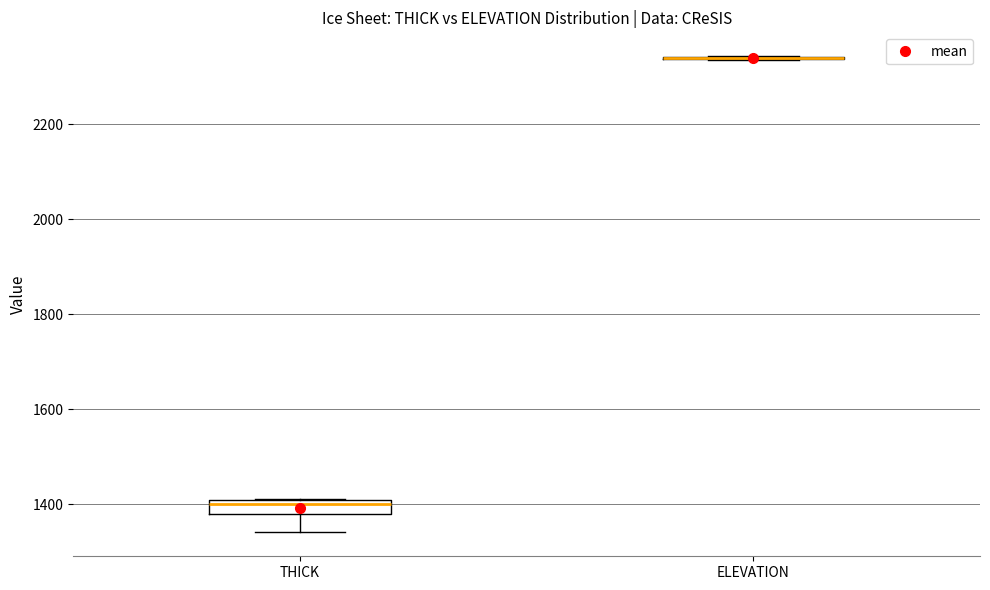

Comparing the boxes themselves (not the whiskers), which one is the tallest?

THICK